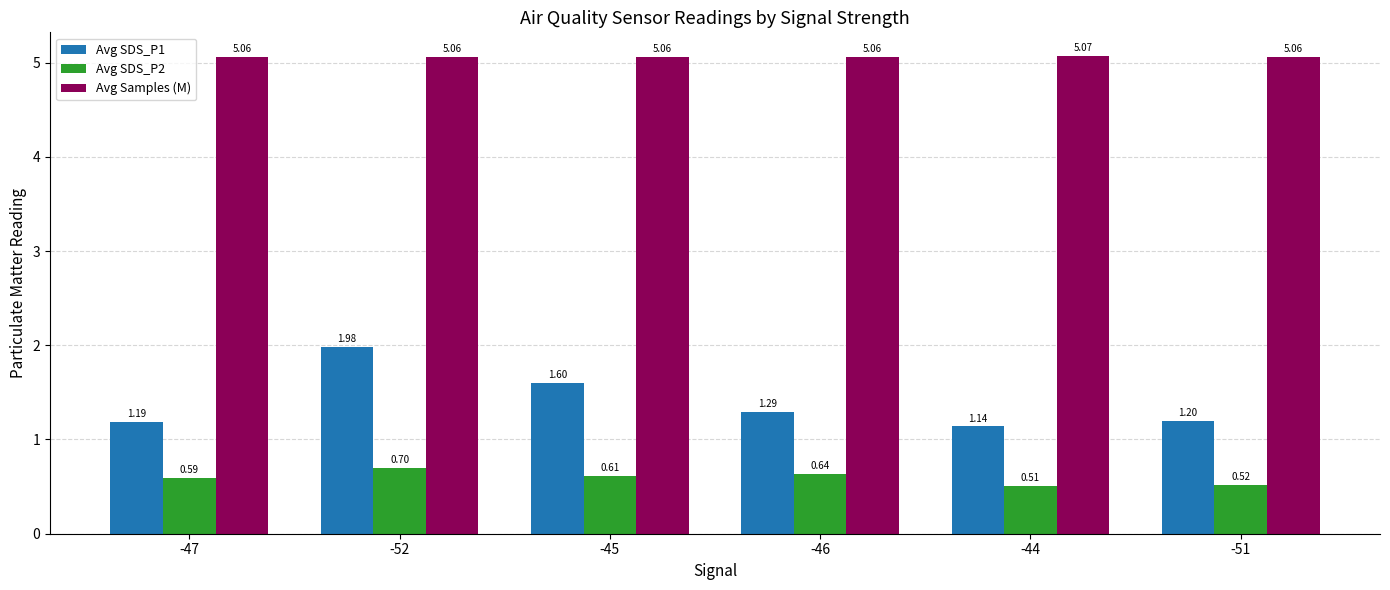

How many bars are there in each group?

3